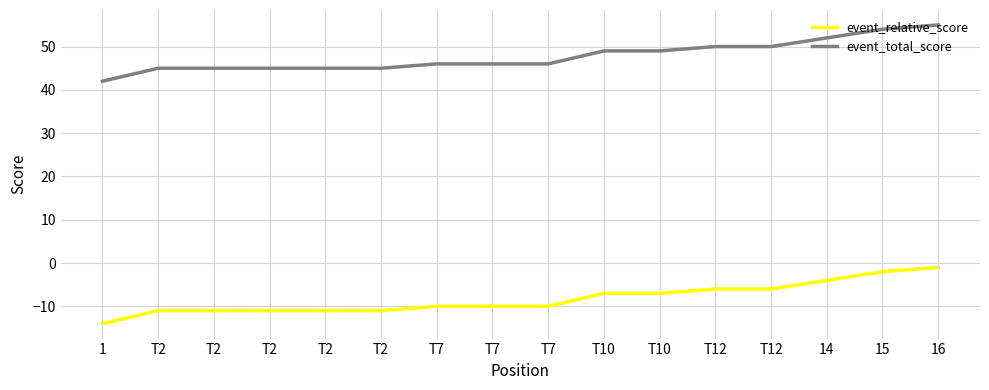

True or false: event_total_score has more than 1 interior local peaks.

False